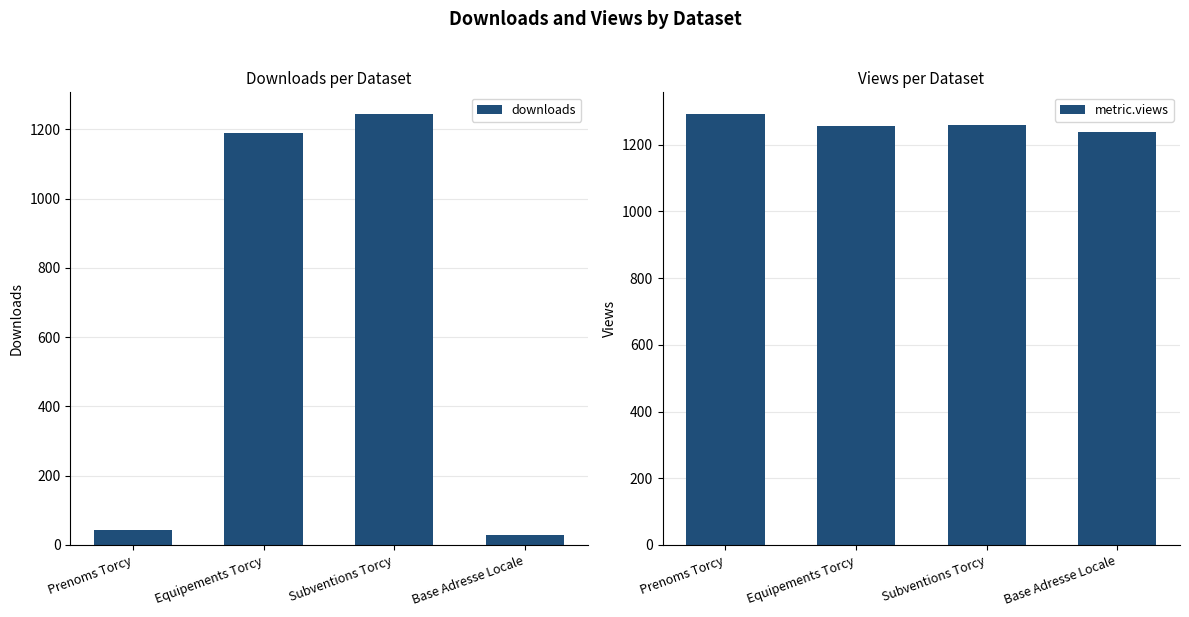

At which category is the sum across all series the highest?

Subventions Torcy